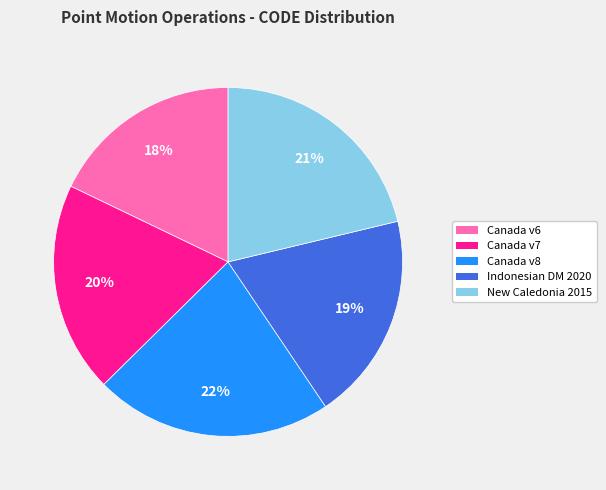

Is there any slice that represents more than half of the pie?

No